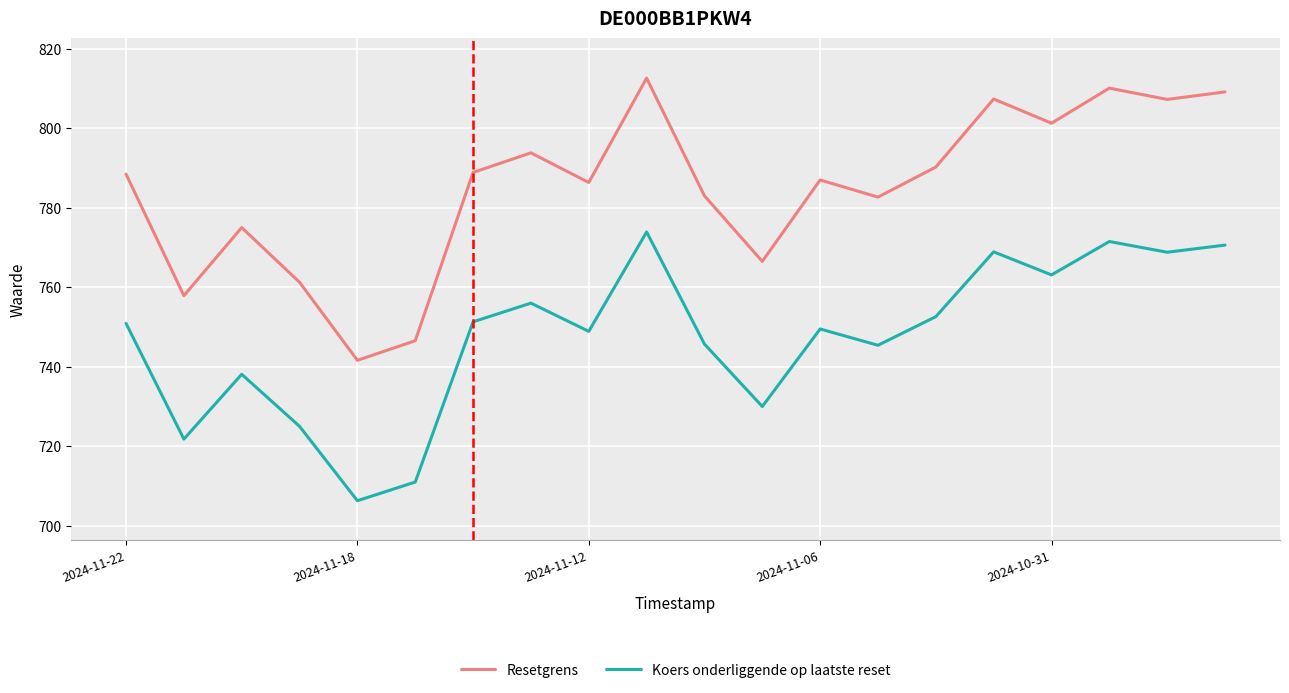

List the series in order of their overall mean, highest first.

Resetgrens, Koers onderliggende op laatste reset